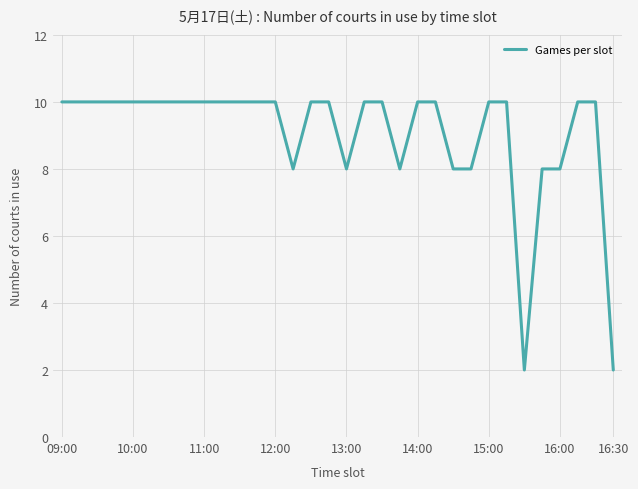

What is the difference between the second highest and minimum values?

8